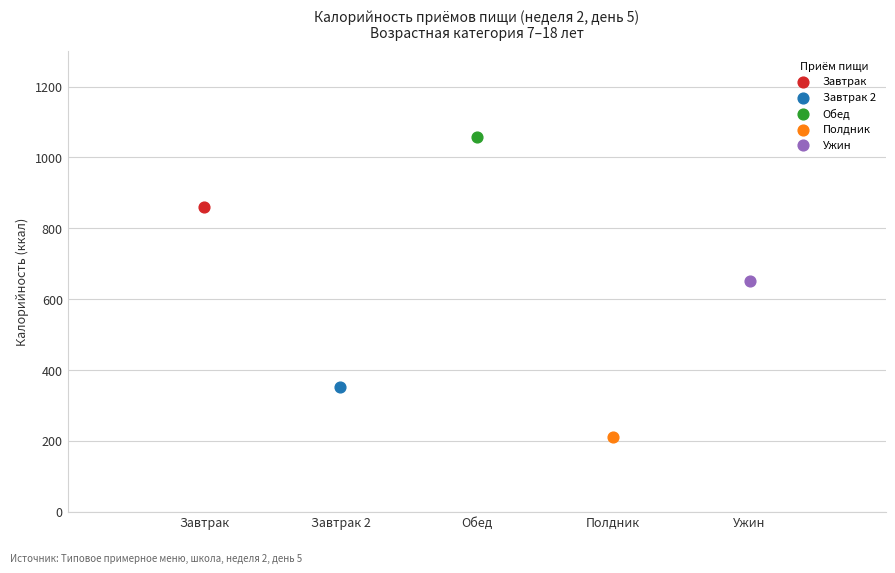

Which series contains the lowest Y value?

Полдник